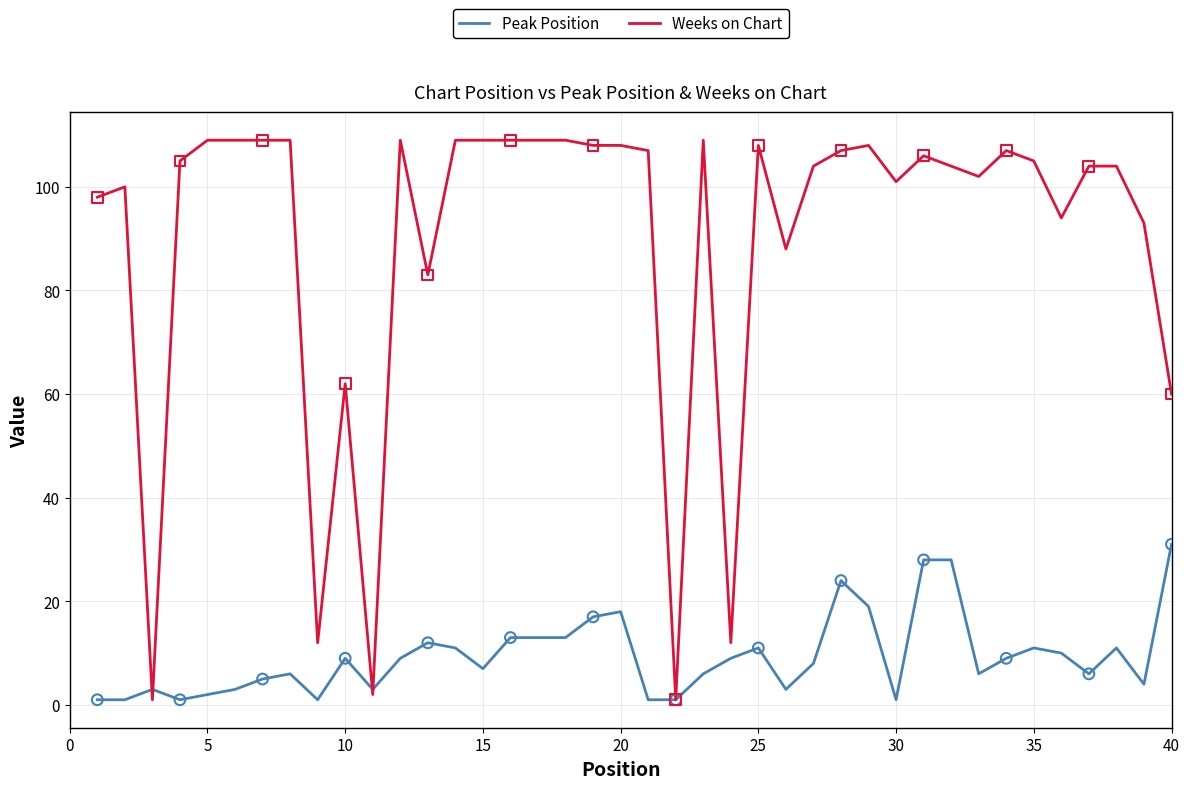

What are all the series names shown in the legend?

Peak Position, Weeks on Chart